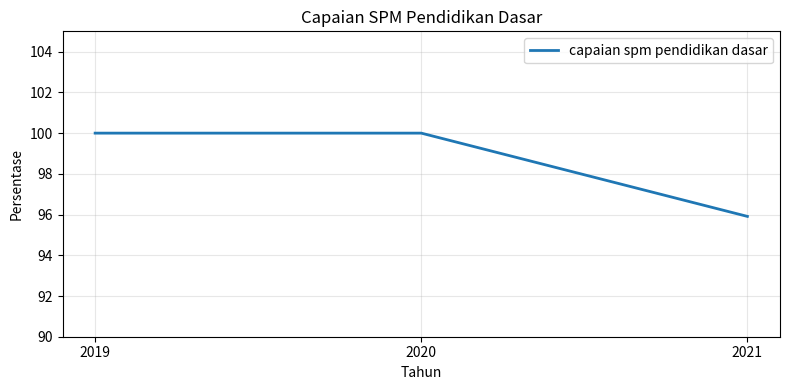

Approximately how many times larger is the value at 2021 compared to 2019?

1.0